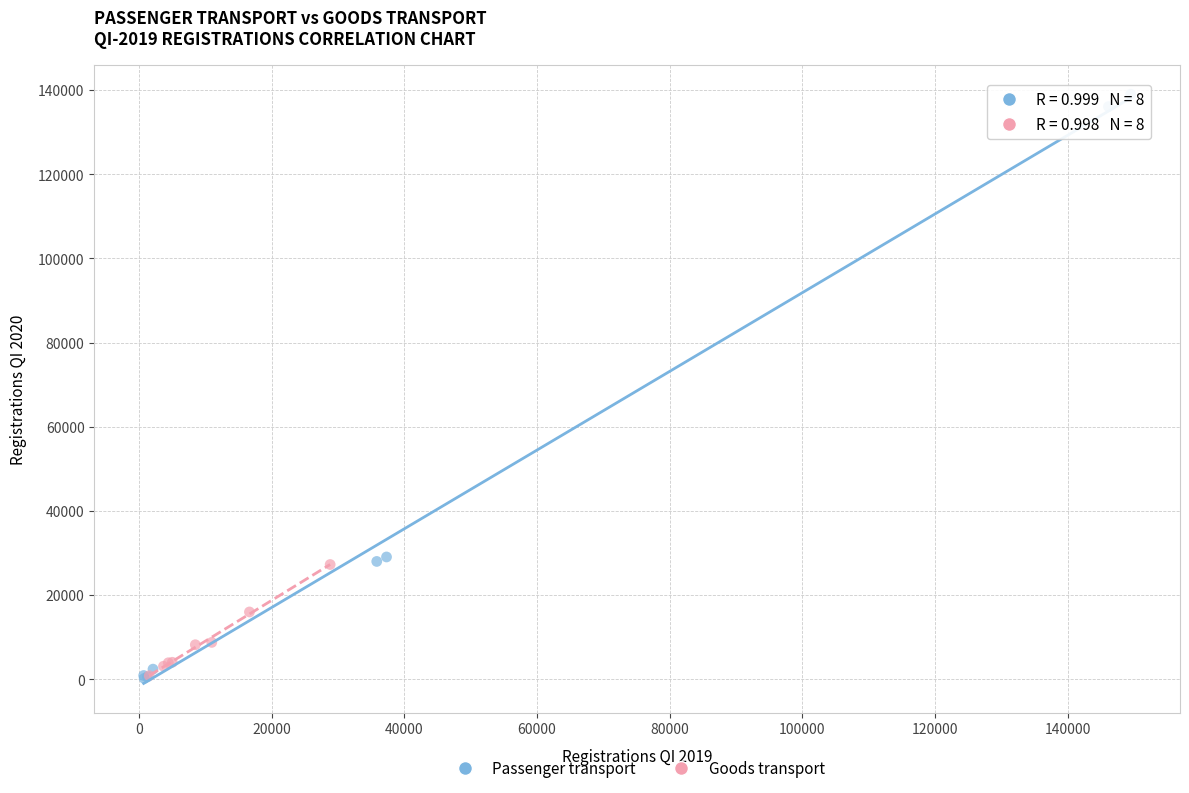

Which series has the largest Y range (max minus min)?

Passenger transport